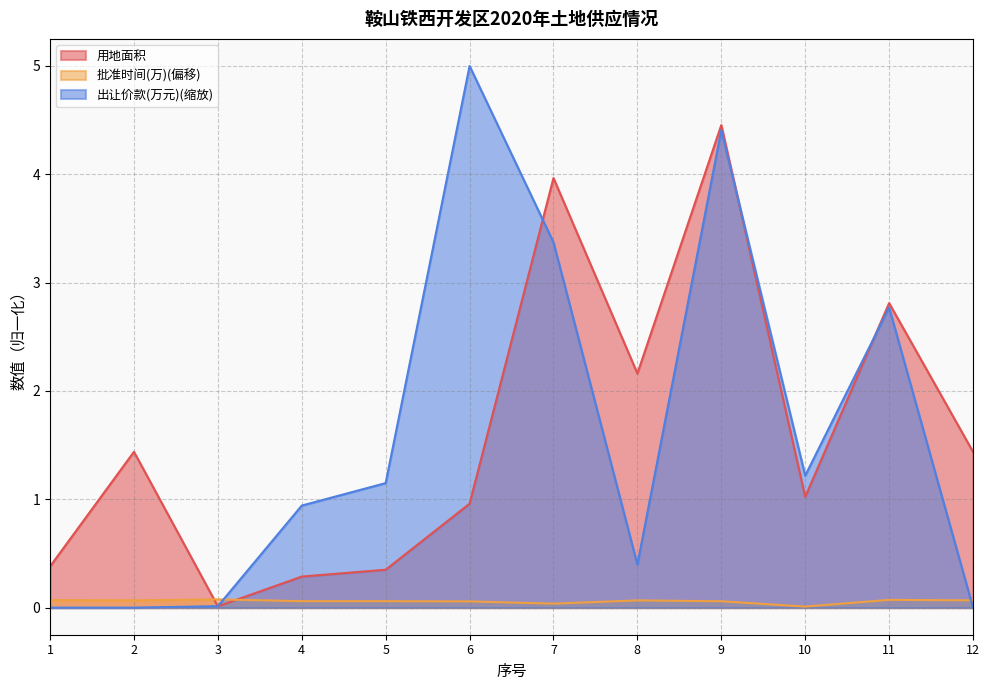

How many series are shown in this chart?

3